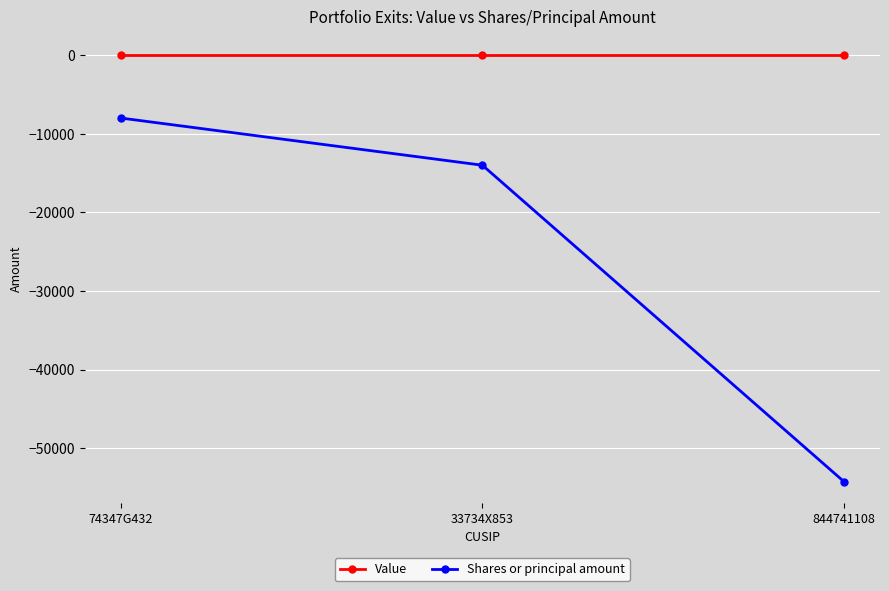

What are all the series names shown in the legend?

Value, Shares or principal amount